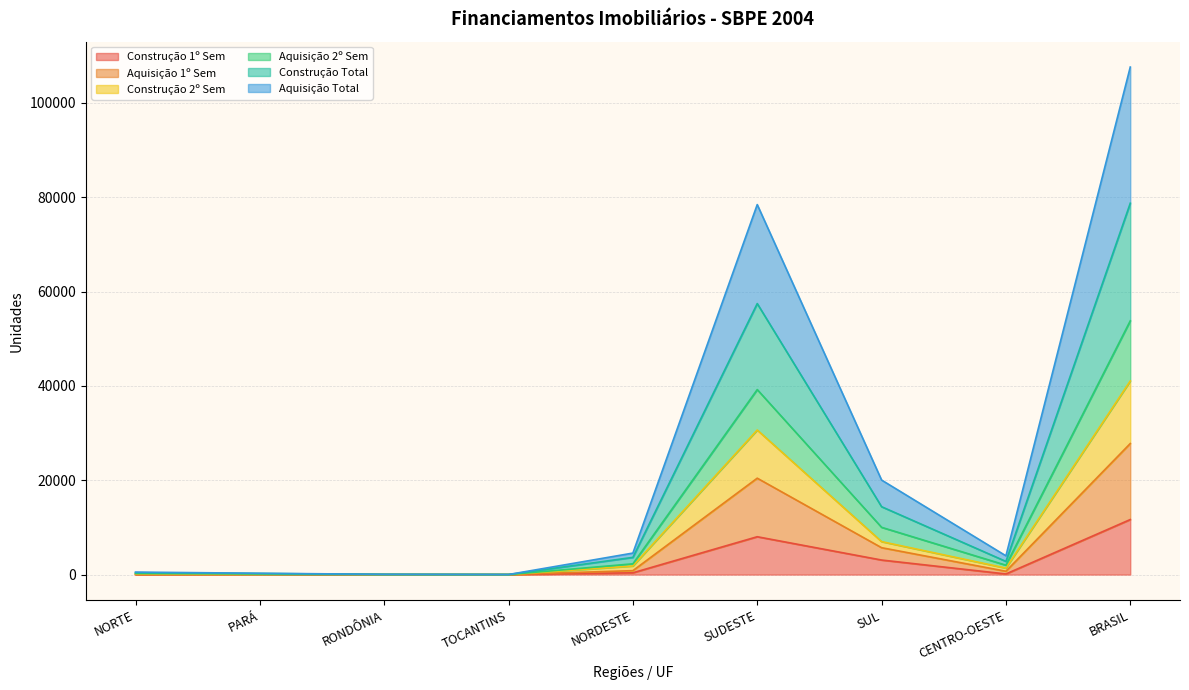

At which label is Construção Total closest to 53797?

SUDESTE